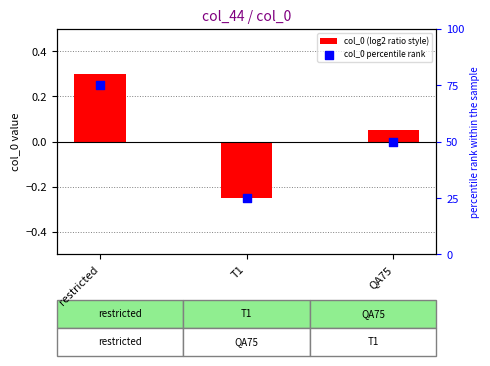

What are all the series names shown in the legend?

col_0 (log2 ratio style), col_0 percentile rank